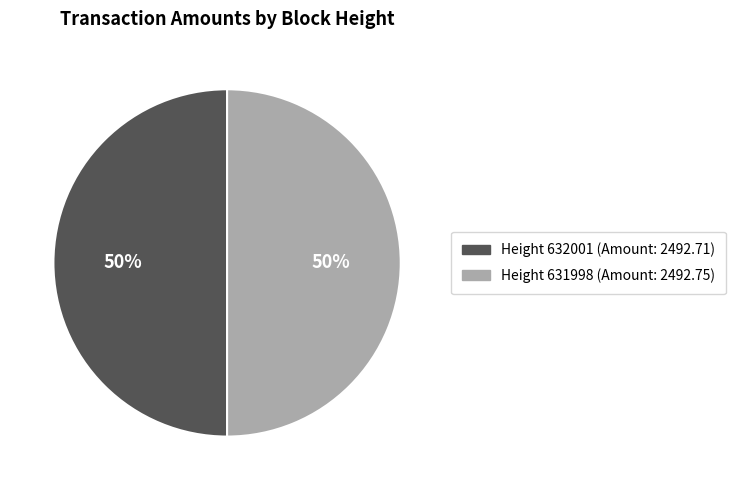

How many slices are in this pie chart?

2